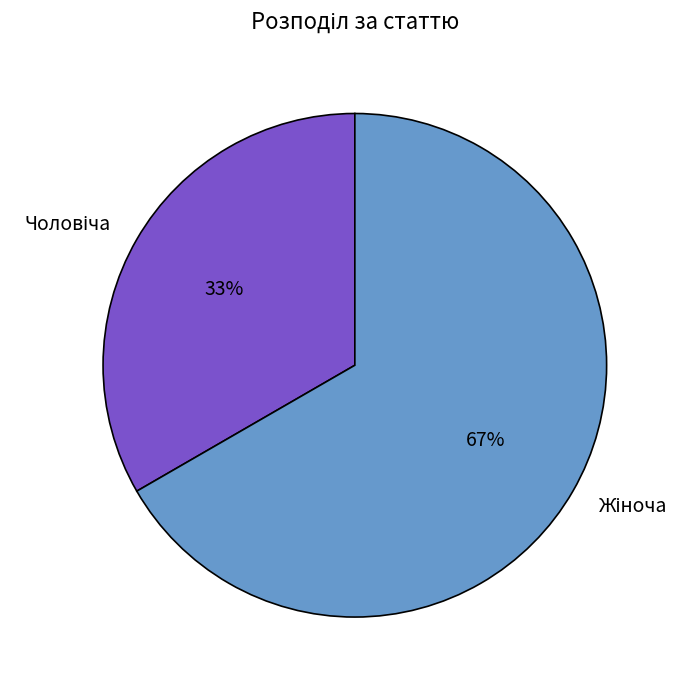

To the nearest percent, what is the average slice percentage?

50%